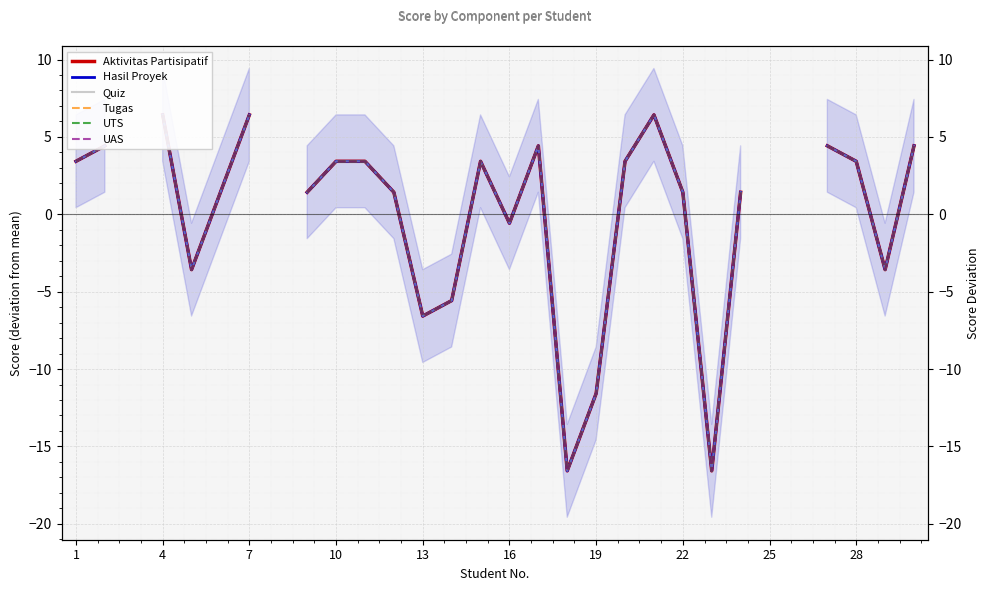

True or false: Quiz and UAS intersect in this chart.

False